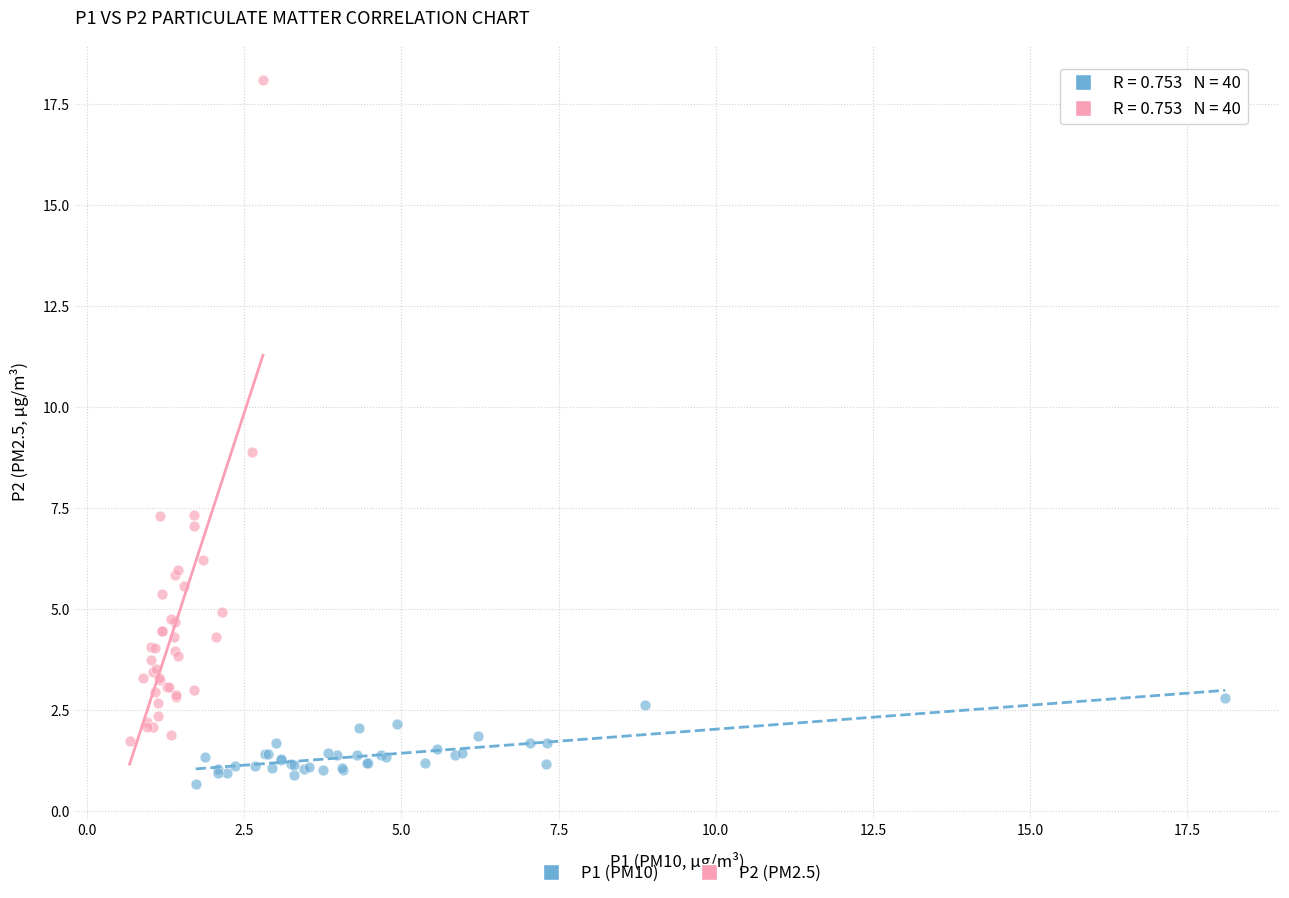

Which series reaches the maximum Y coordinate?

P2 (PM2.5)